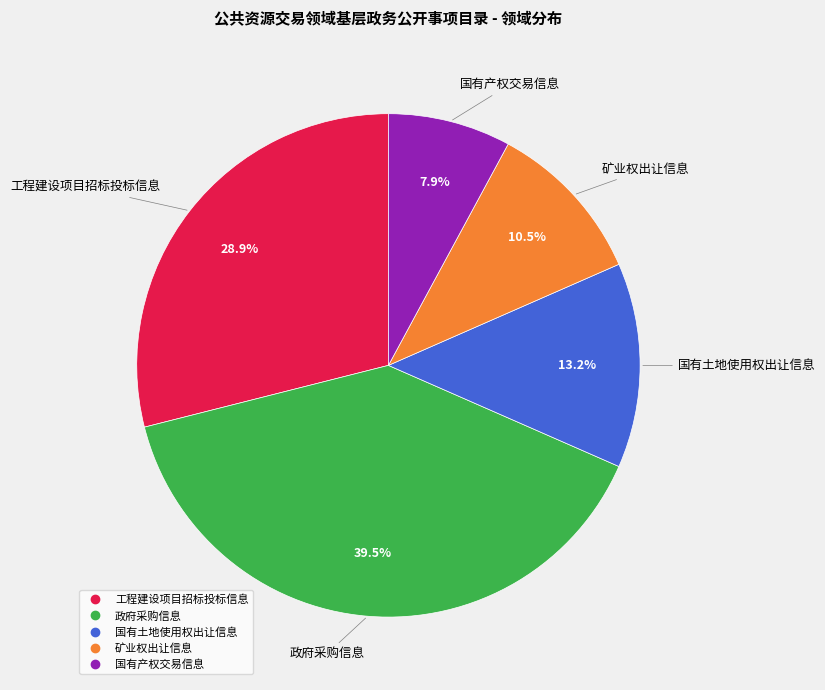

Does any single category account for the majority?

No